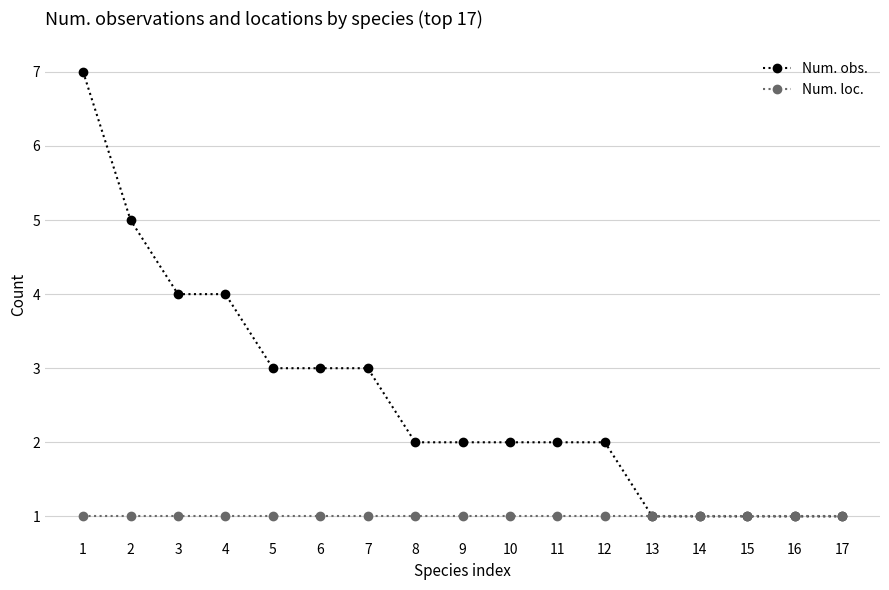

True or false: Num. loc. has a value of 1 at 17.

True